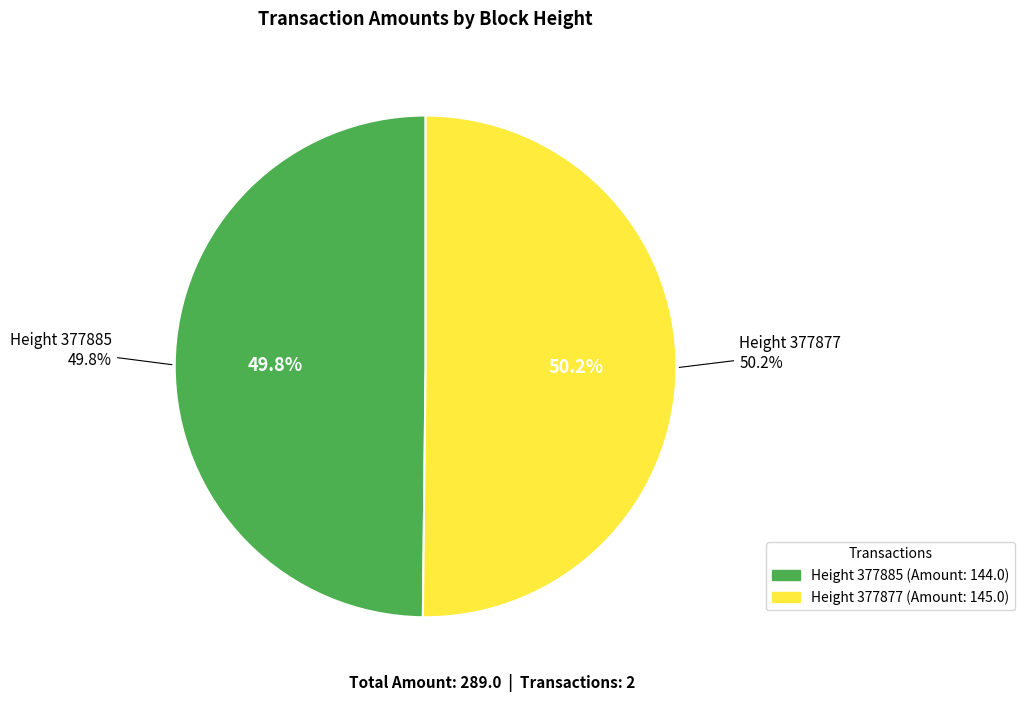

What is the change in value from 377885 to 377877?

+1